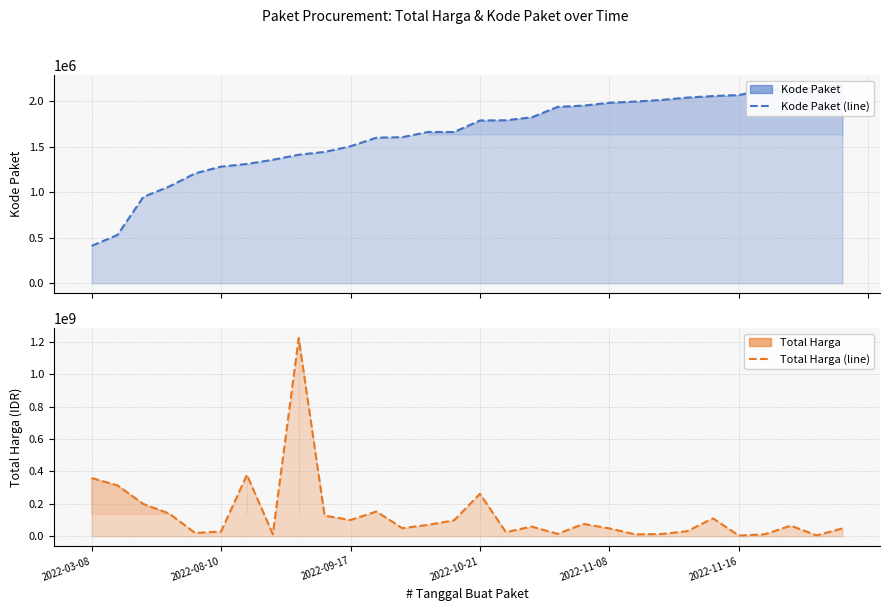

How many data points in Total Harga line are less than 65000000?

15